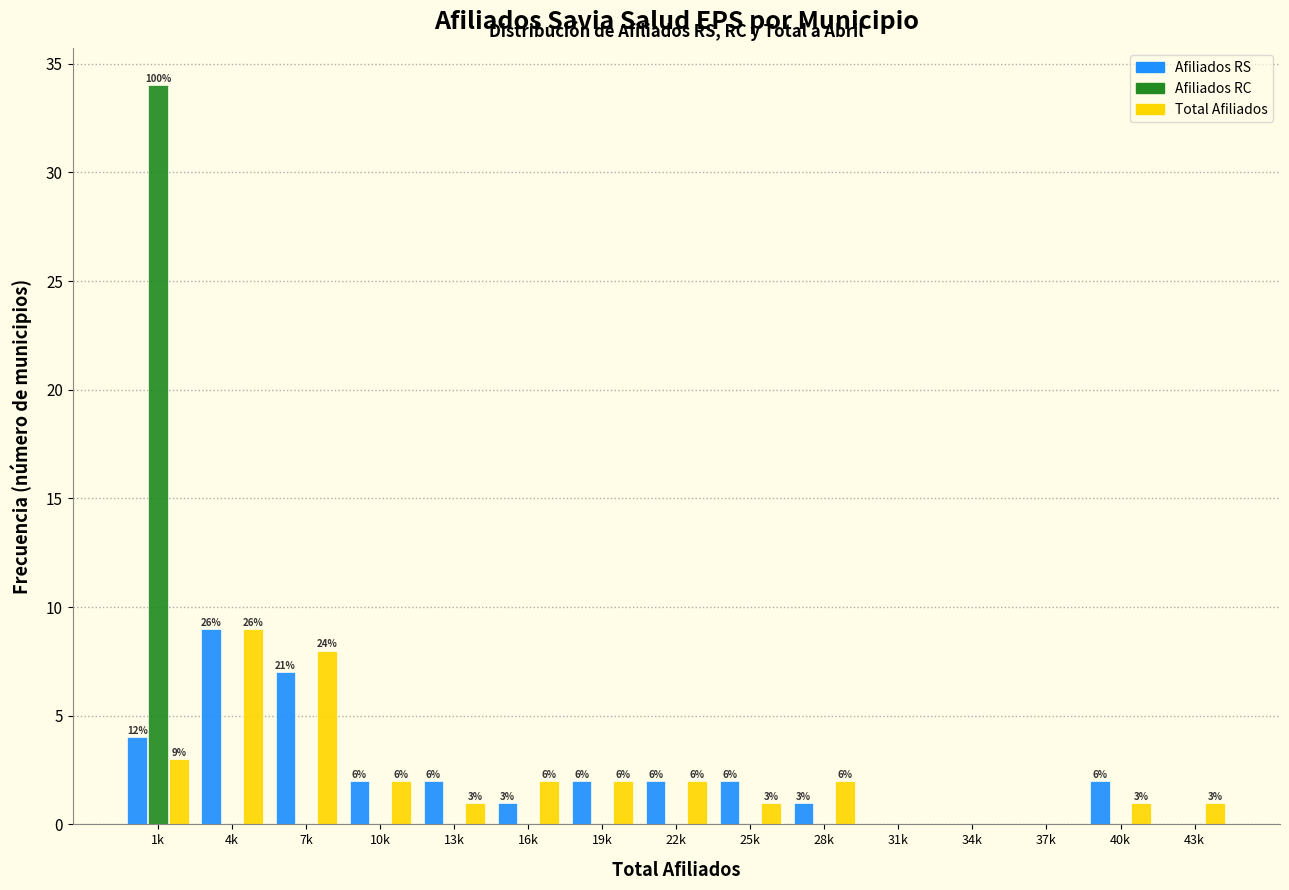

Does the chart contain stacked bars?

No